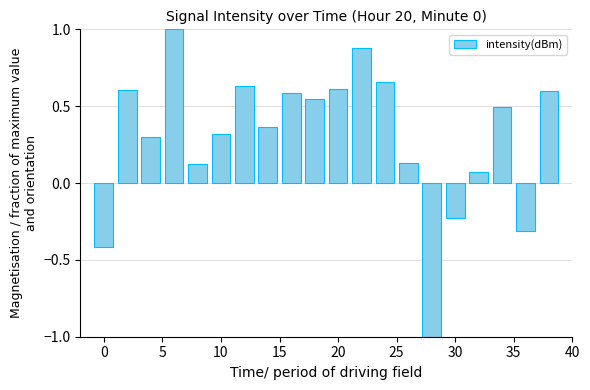

What is the smallest value displayed?

-1.0